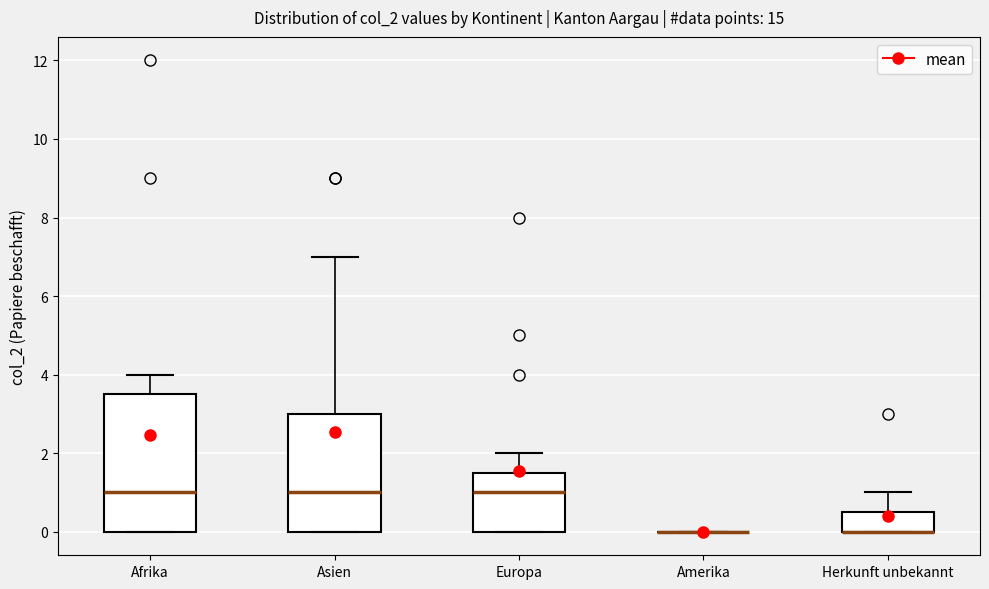

Reading left to right, transcribe this box plot: for each box, give where its median line is, the range the box spans, and where its two whiskers end, as read against the y-axis. The values are not printed on the chart, so give them approximately, as read against the axis.

Afrika: median 1.0, box 0.0 to 3.6, whiskers 0.0 to 4.0
Asien: median 1.0, box 0.0 to 3.0, whiskers 0.0 to 7.0
Europa: median 1.0, box 0.0 to 1.6, whiskers 0.0 to 2.0
Amerika: box collapsed to a line at 0.0, whiskers 0.0 to 0.0
Herkunft unbekannt: median 0.0 (drawn on the box's lower edge), box 0.0 to 0.6, whiskers 0.0 to 1.0